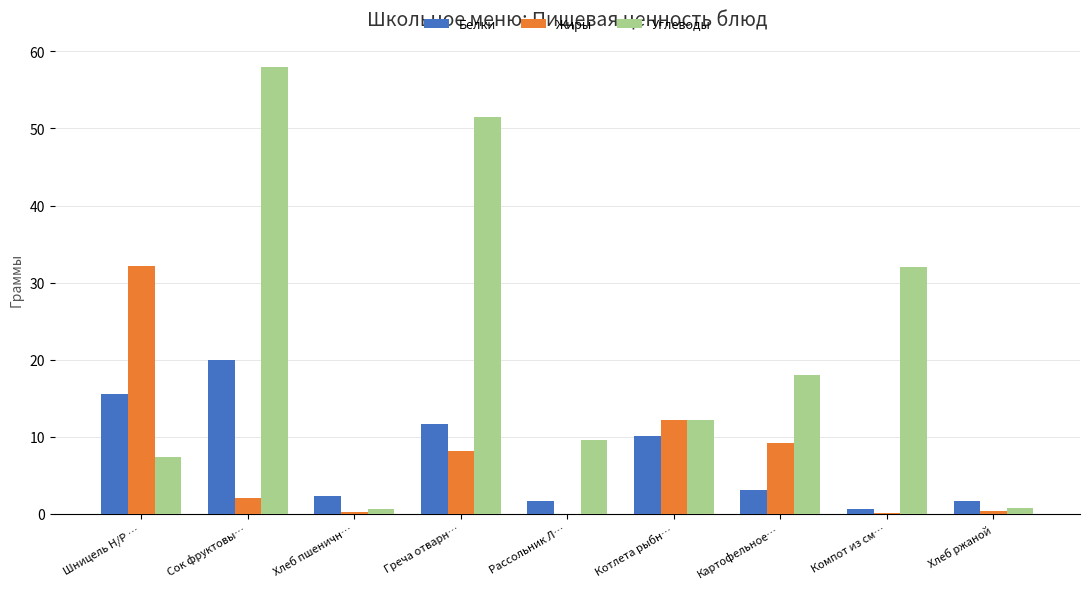

How many categories are shown in the chart?

9